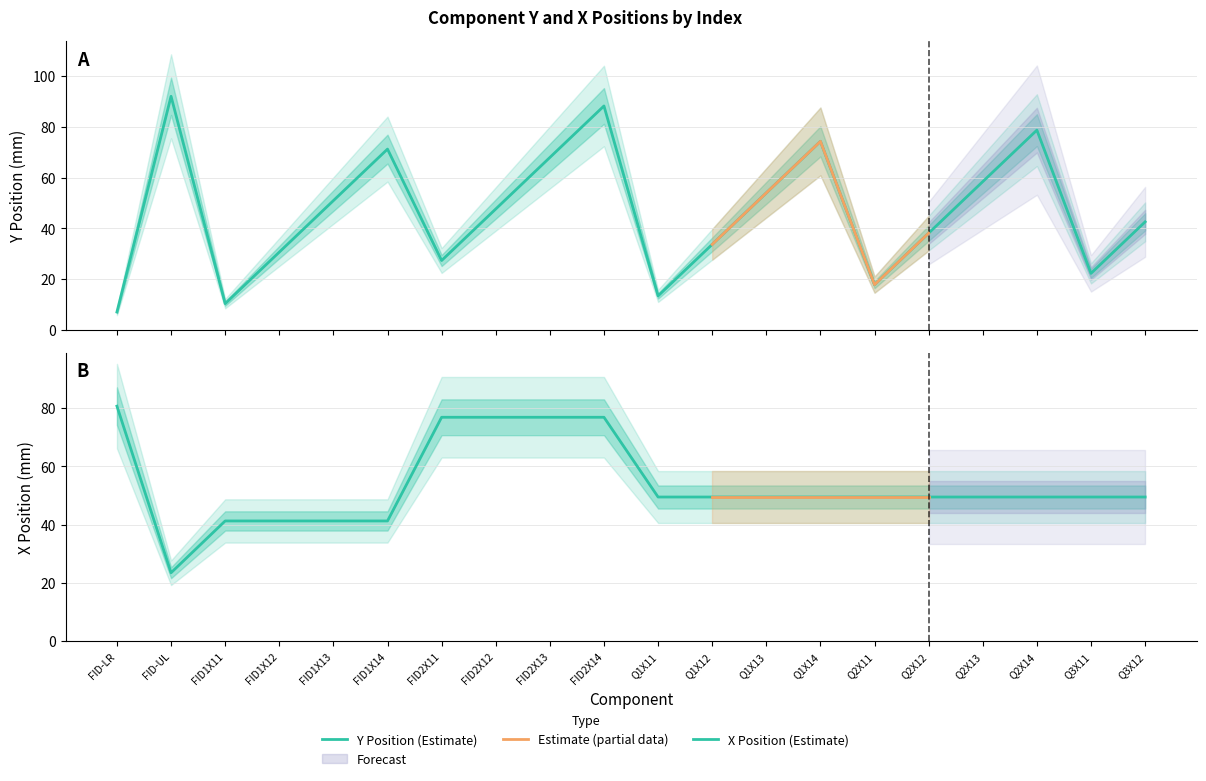

Reading left to right, what are all the values shown in this chart?

y_position: 7.0	92.1	10.3	30.6	50.9	71.2	27.3	47.6	68.0	88.3	13.3	33.7	54.0	74.3	17.8	38.1	58.4	78.7	22.2	42.5
x_position: 80.7	23.5	41.3	41.3	41.3	41.3	76.8	76.8	76.8	76.8	49.5	49.5	49.5	49.5	49.5	49.5	49.5	49.5	49.5	49.5